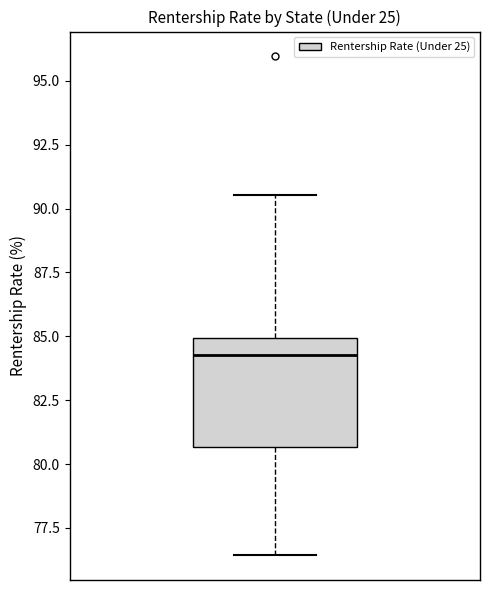

Read this box plot against the y-axis: the position of the median line, the range covered by the box, and the ends of both whiskers. The values are not printed on the chart, so give them approximately, as read against the axis.

median 84.5, box 80.5 to 85.0, whiskers 76.5 to 90.5